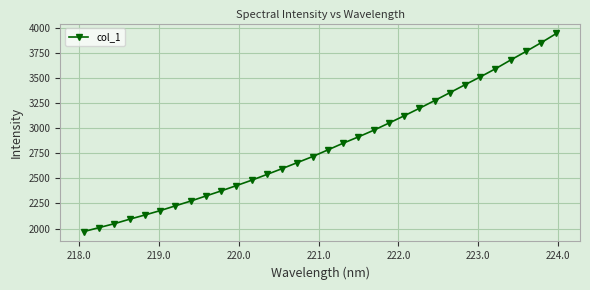

How many values are below 2783?

16